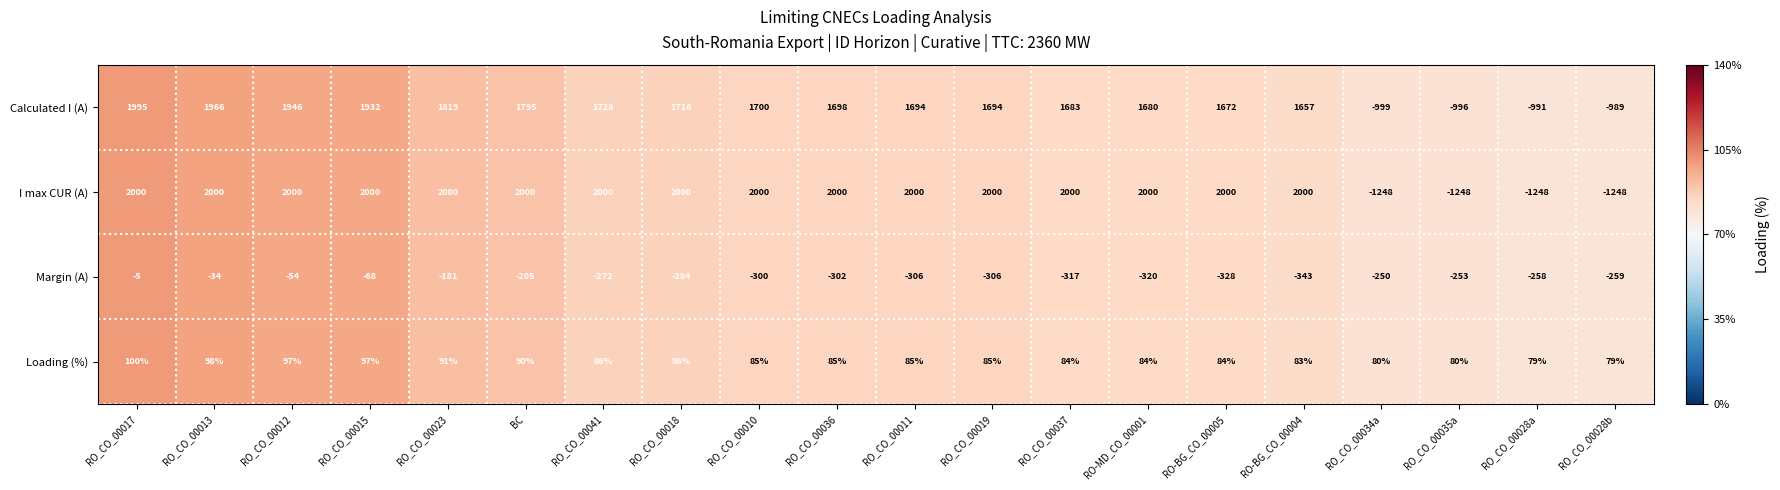

Rank the series by their maximum value, from lowest to highest.

Margin (A), Loading (%), Calculated I (A), I max CUR (A)